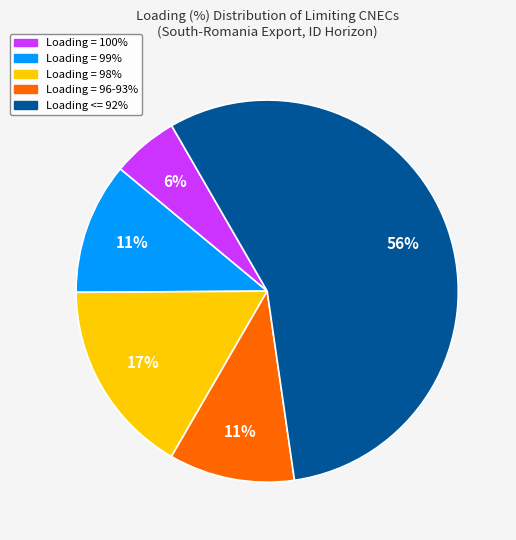

To the nearest percent, what is the difference between the largest and smallest slice percentages?

50%